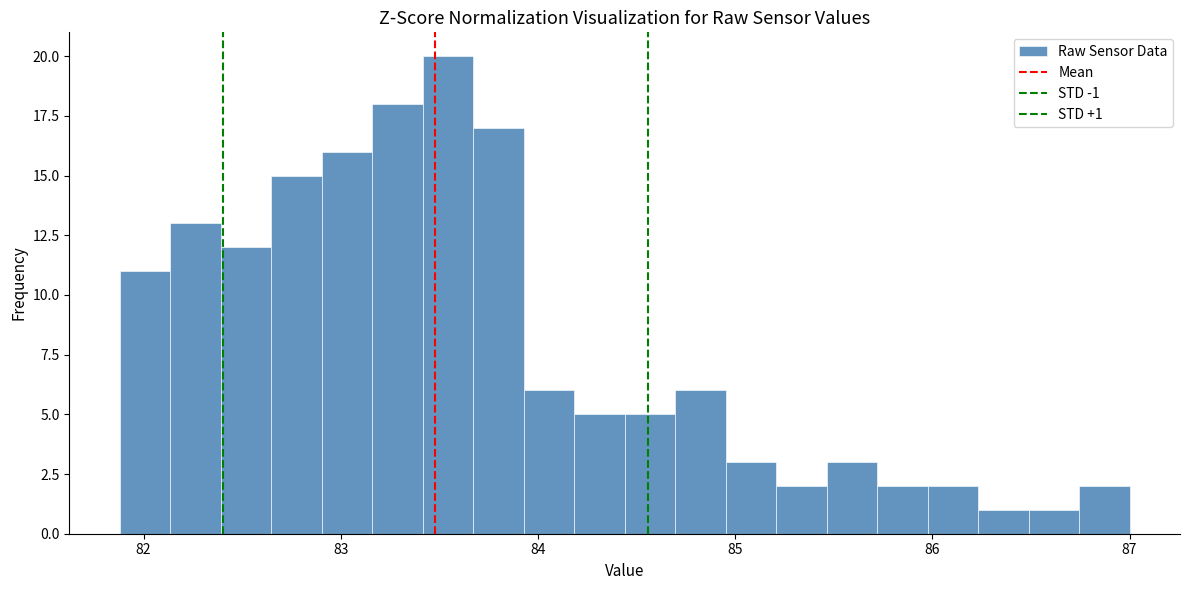

Around what value on the x-axis is the tallest bar? Give the approximate position of its centre, as read against the axis.

83.5